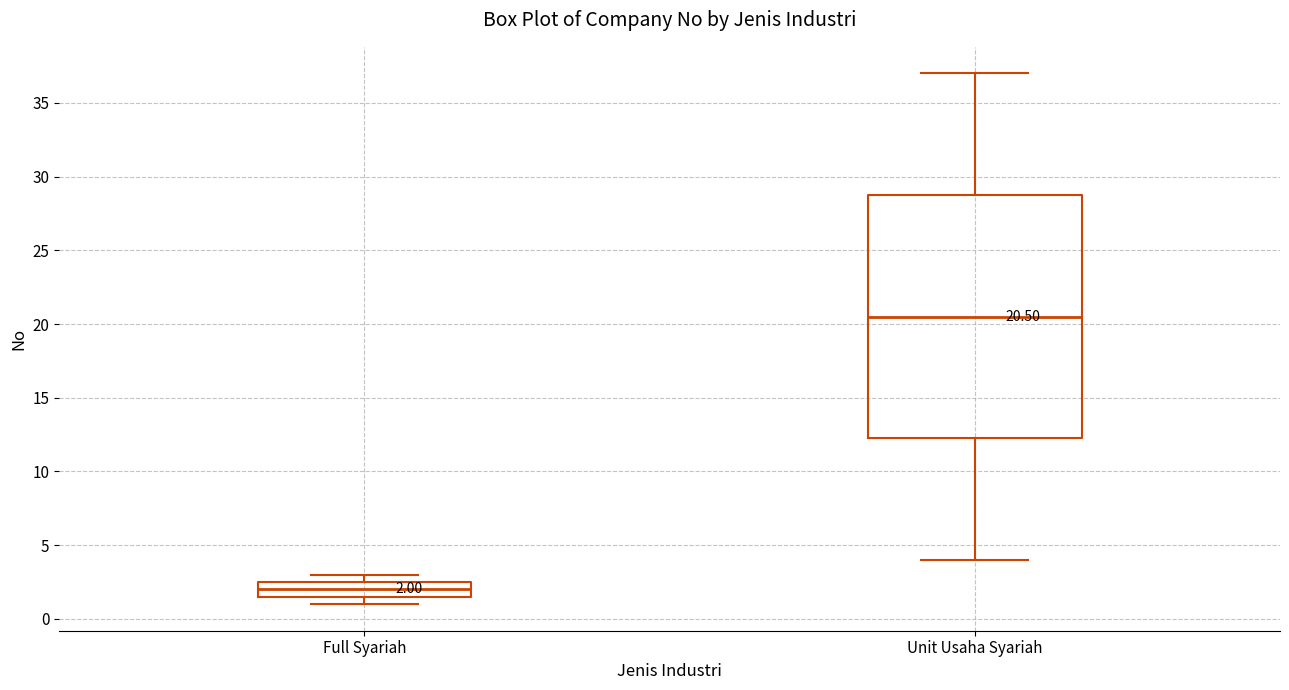

Which box has the lowest median line?

Full Syariah